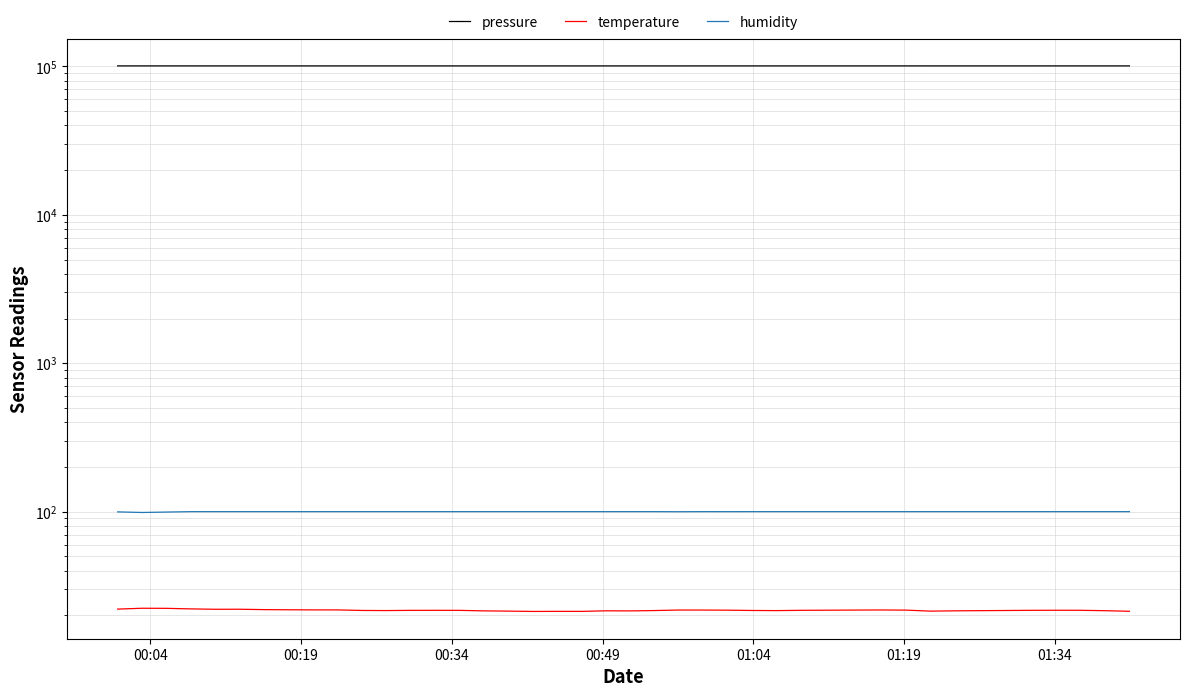

Is this an area chart (filled region under the line)?

No